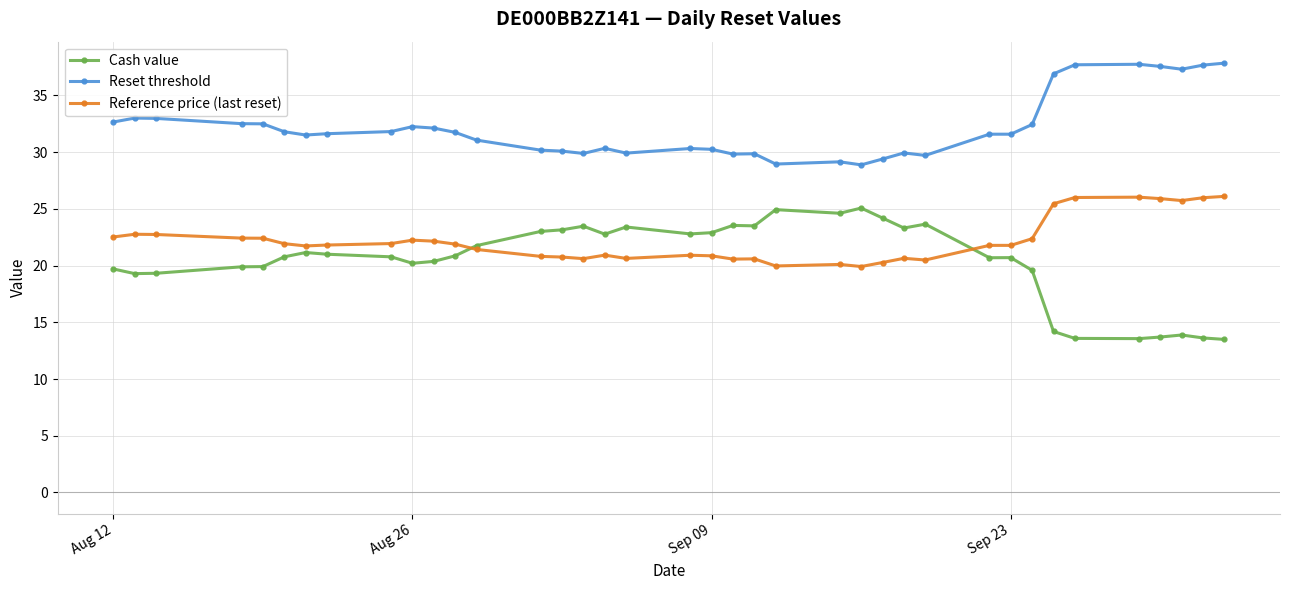

What is the minimum value shown in the chart?

13.5